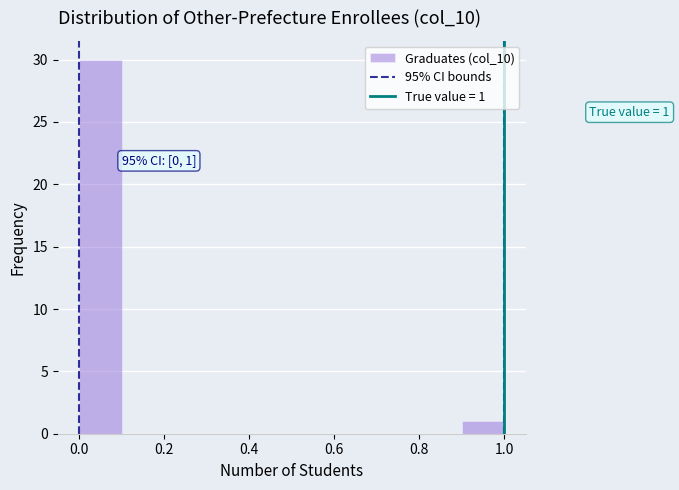

Over which range of the x-axis is the bar tallest?

0.0 to 0.1